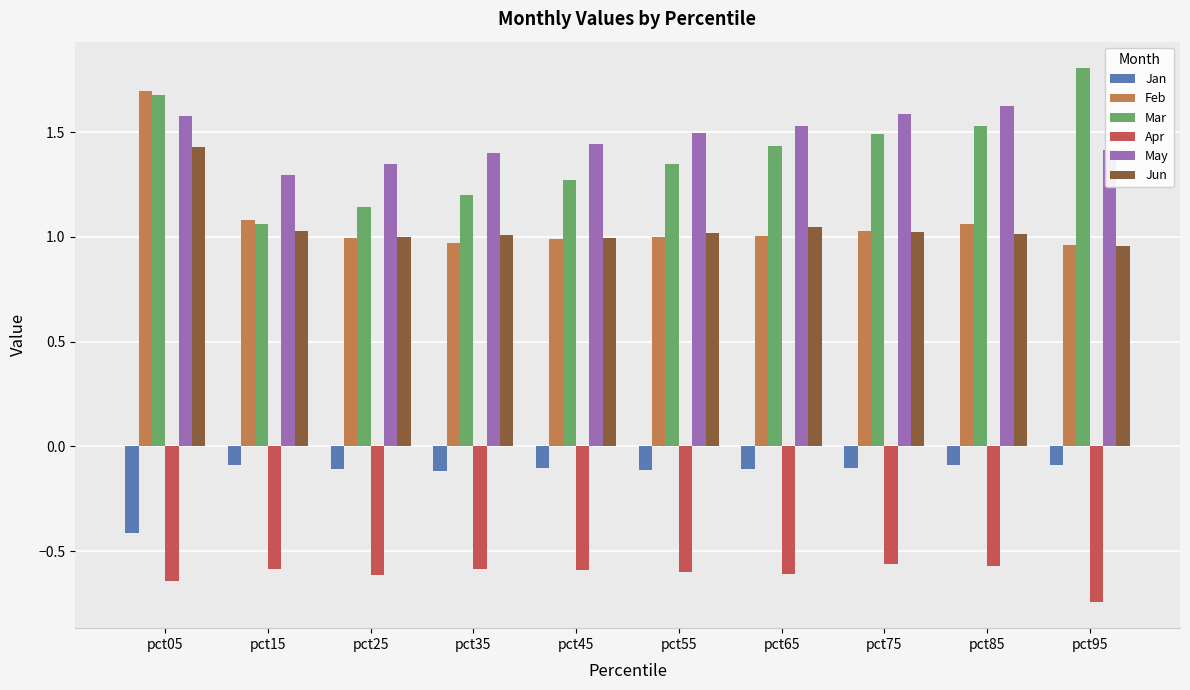

Is the value of Feb at pct35 greater than the value of Jan at pct65?

Yes